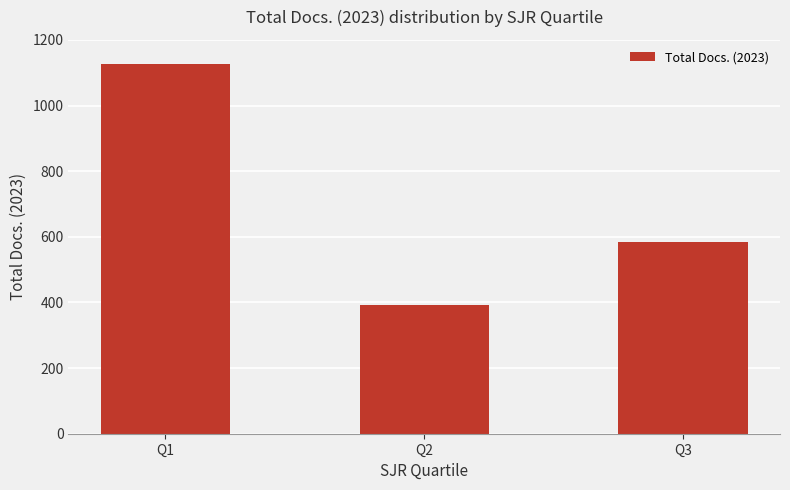

What is the average value?

702